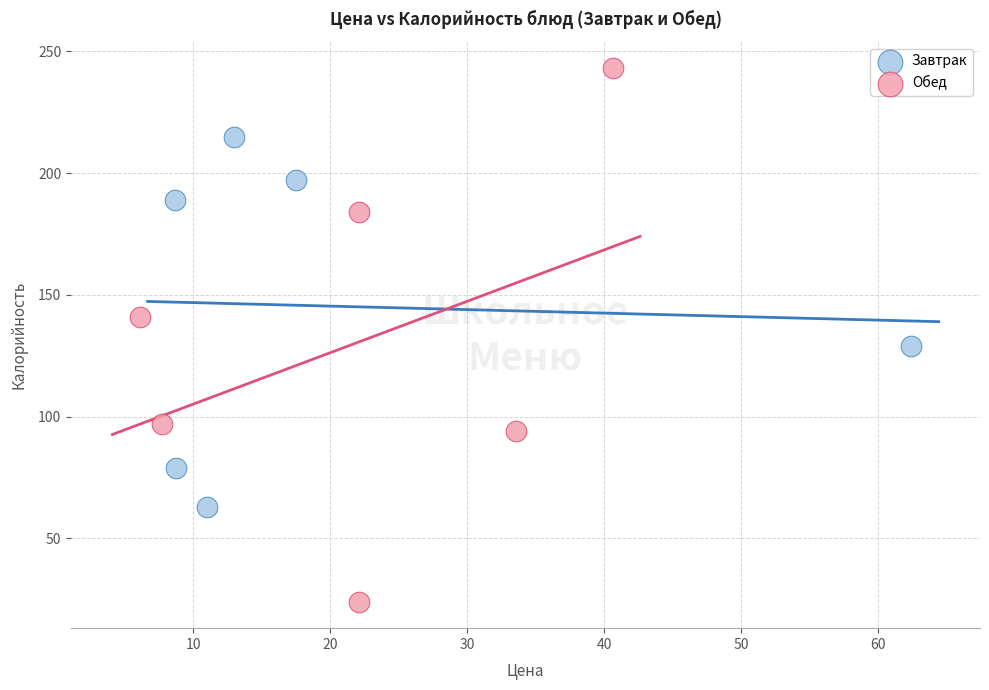

Which series has the widest spread of Y values?

Обед